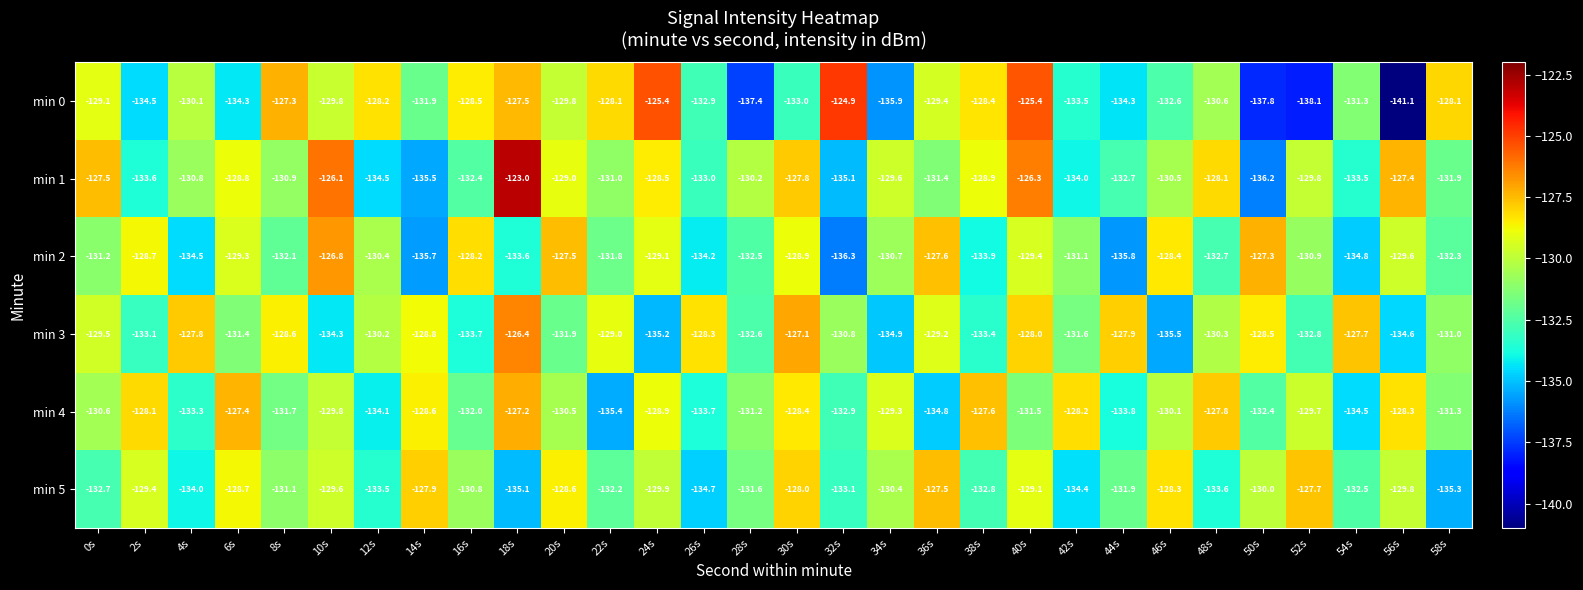

At which label does min 2 reach its minimum?

32s